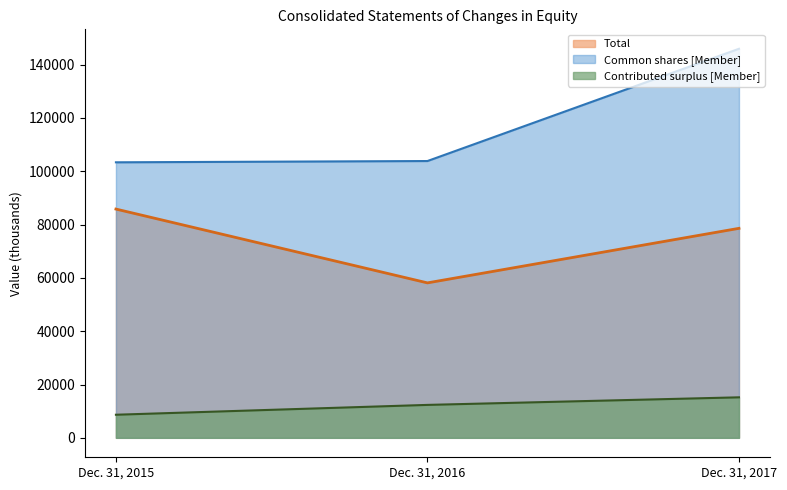

Reading left to right, list all the values displayed in this chart.

Total: 85803	58119	78577
Common shares [Member]: 103340	103819	145920
Contributed surplus [Member]: 8660	12350	15191